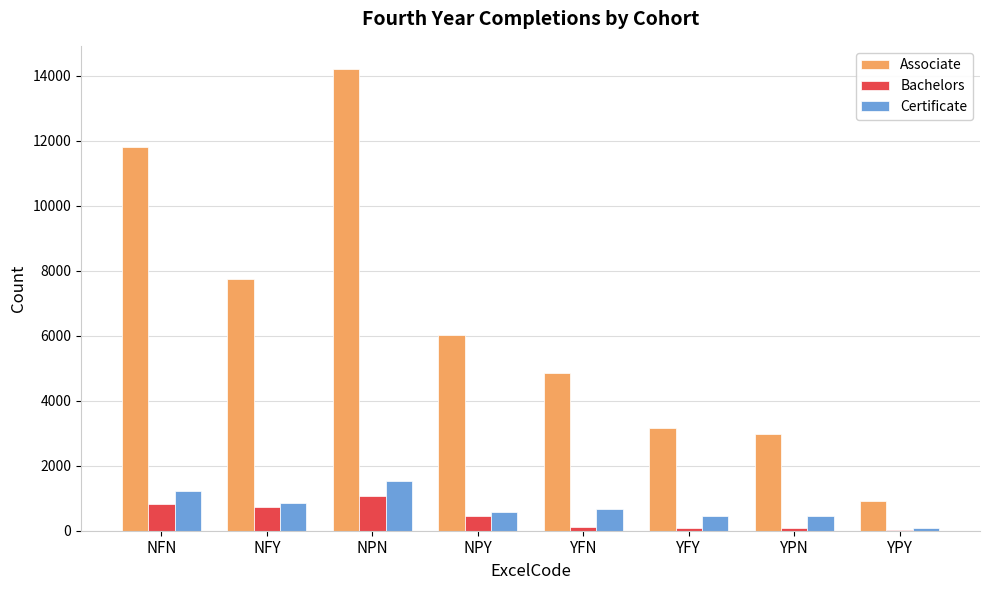

Is the value of Bachelors at NFN greater than the value of Associate at YFN?

No